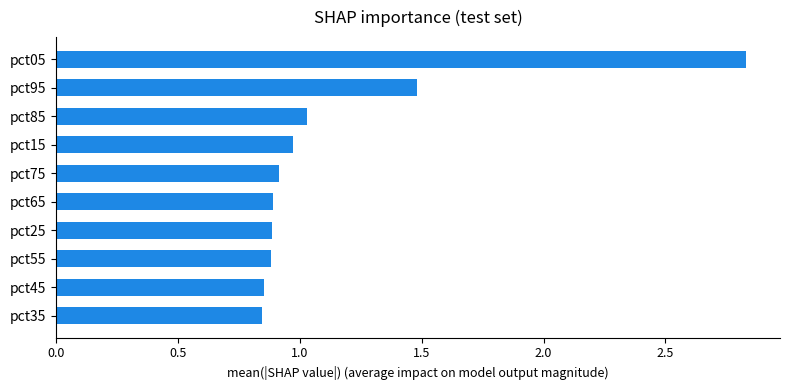

What is the difference between the second highest and minimum values?

0.6